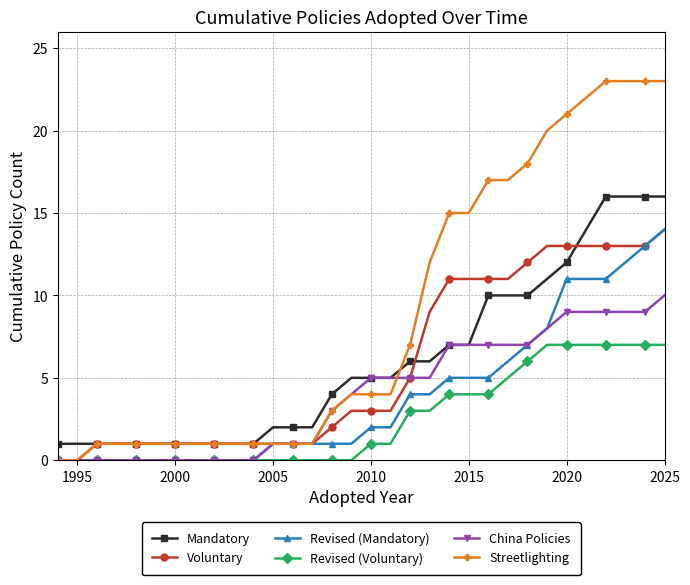

What is the difference between the maximum and second lowest values in the Revised (Mandatory) series?

14